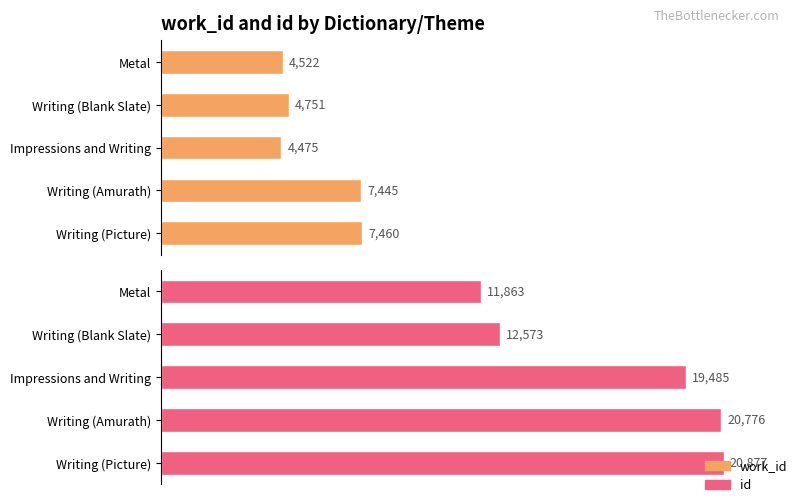

What value does the id series have at Metal?

11863